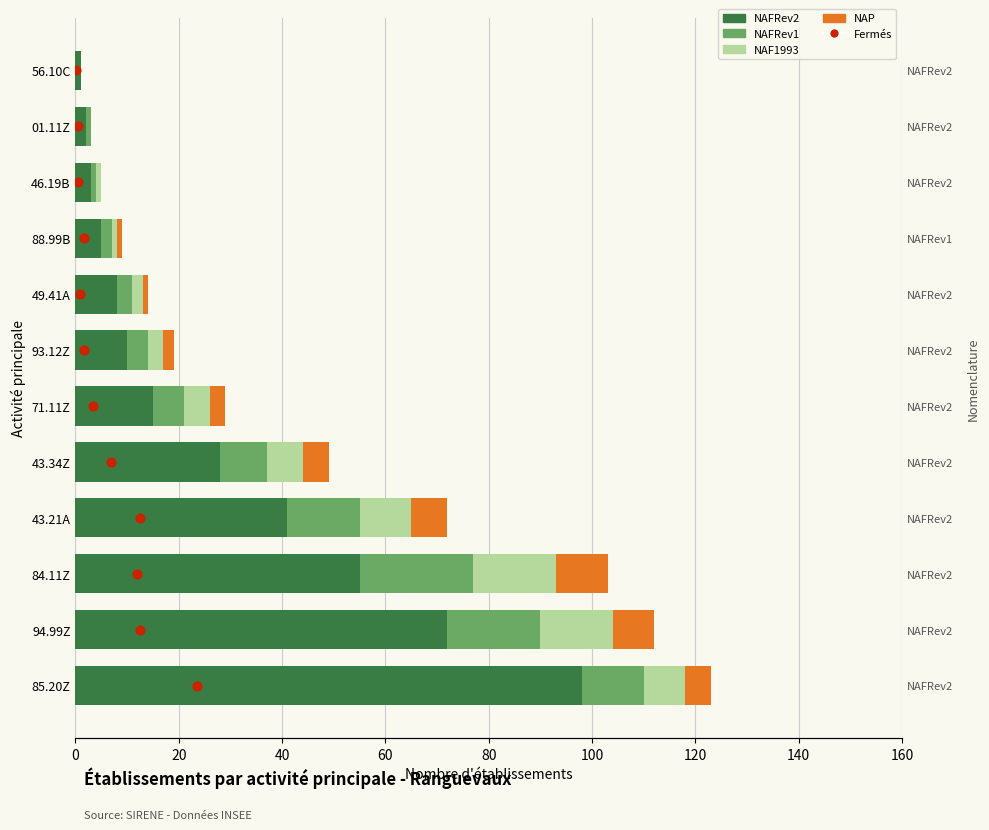

Which series has the widest spread of Y values?

NAFRev2